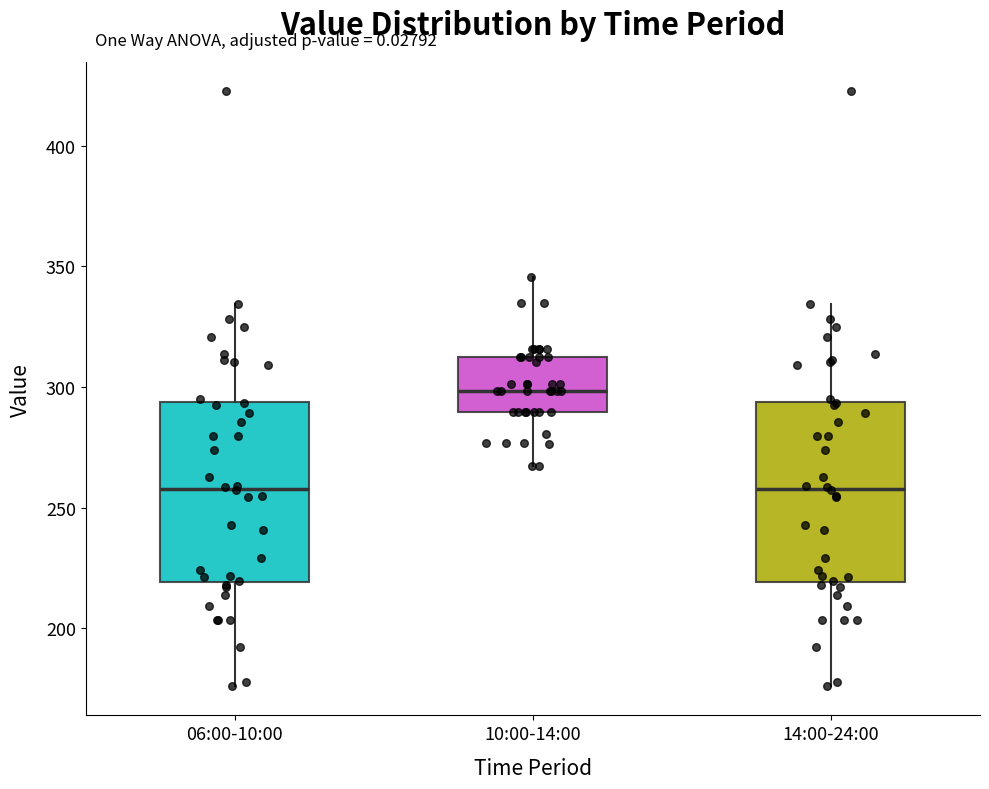

Where does the upper whisker of the box for 10:00-14:00 end on the y-axis? The values are not printed on the chart, so give them approximately, as read against the axis.

345